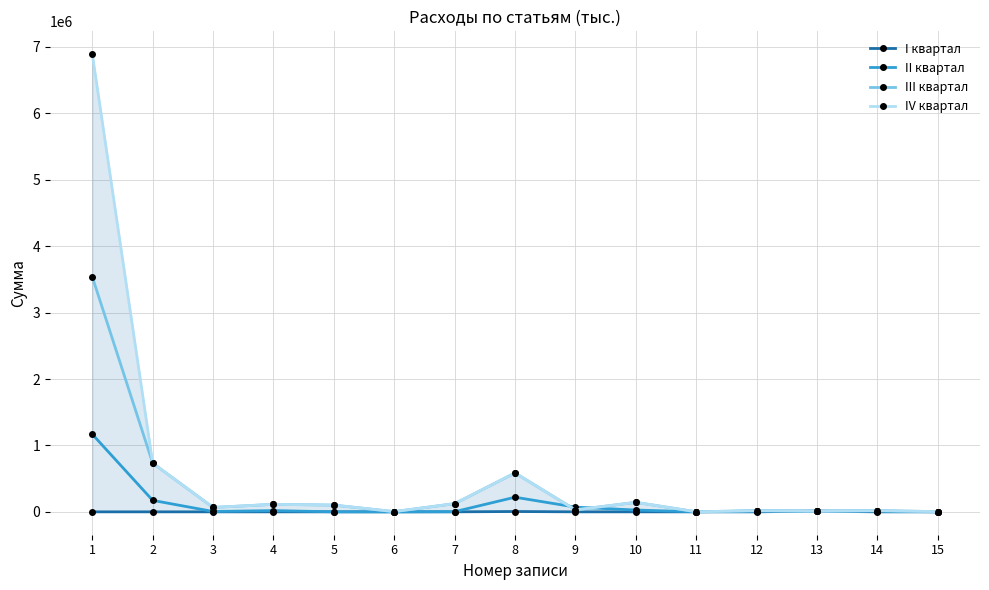

What is the sum of the III квартал values at 12 and 14?

34971.2